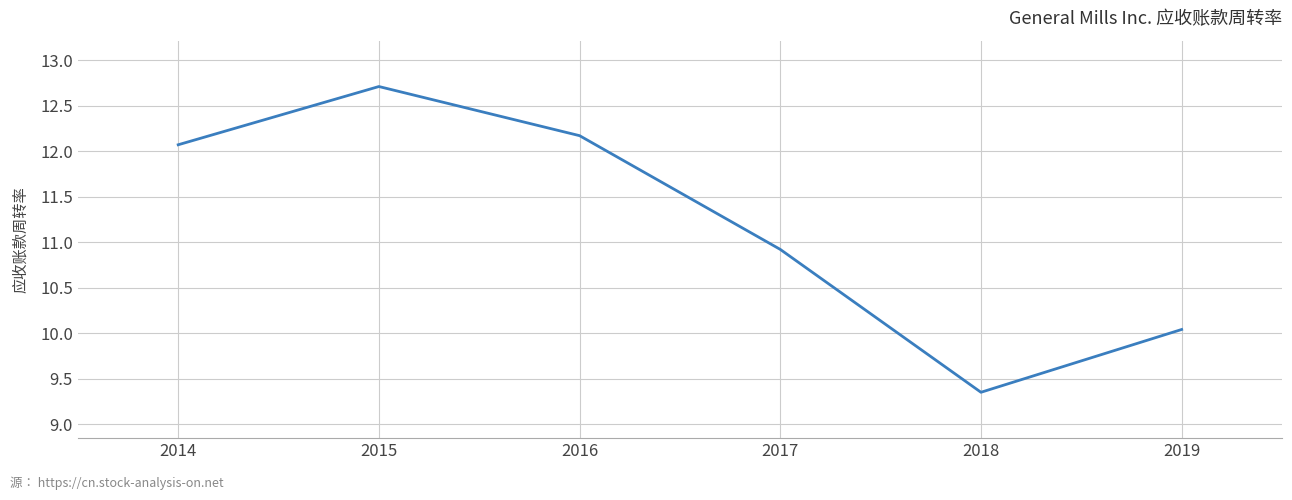

Does the chart display data point markers on the line(s)?

No